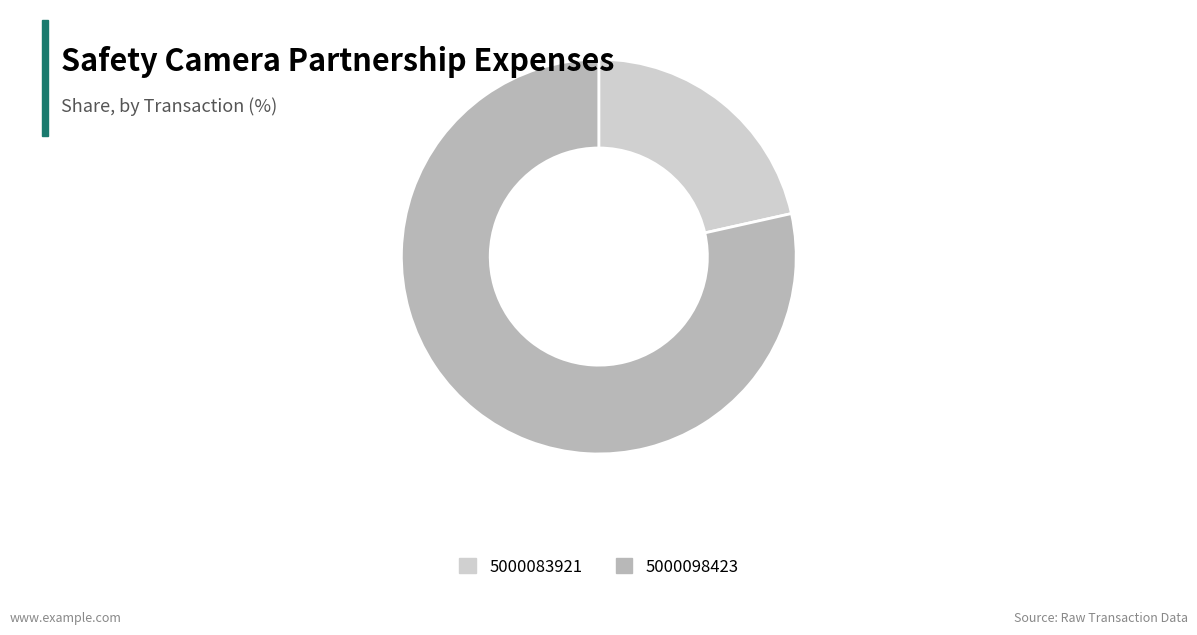

Between 5000098423 and 5000083921, which is larger?

5000098423